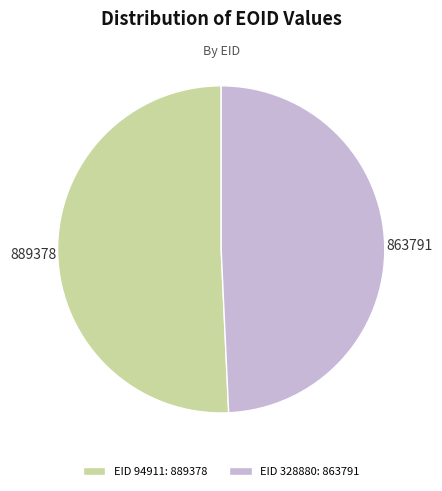

True or false: EID 328880: 863791 accounts for 49% of the total.

True